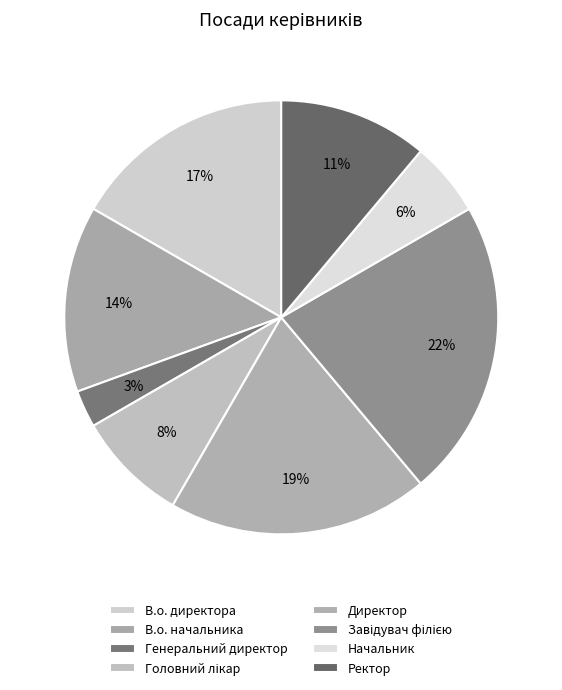

How many segments does this pie chart have?

8